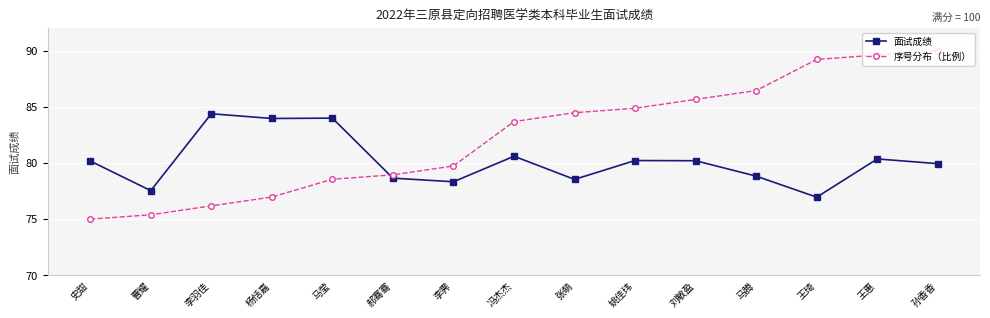

How many series are shown in this chart?

2